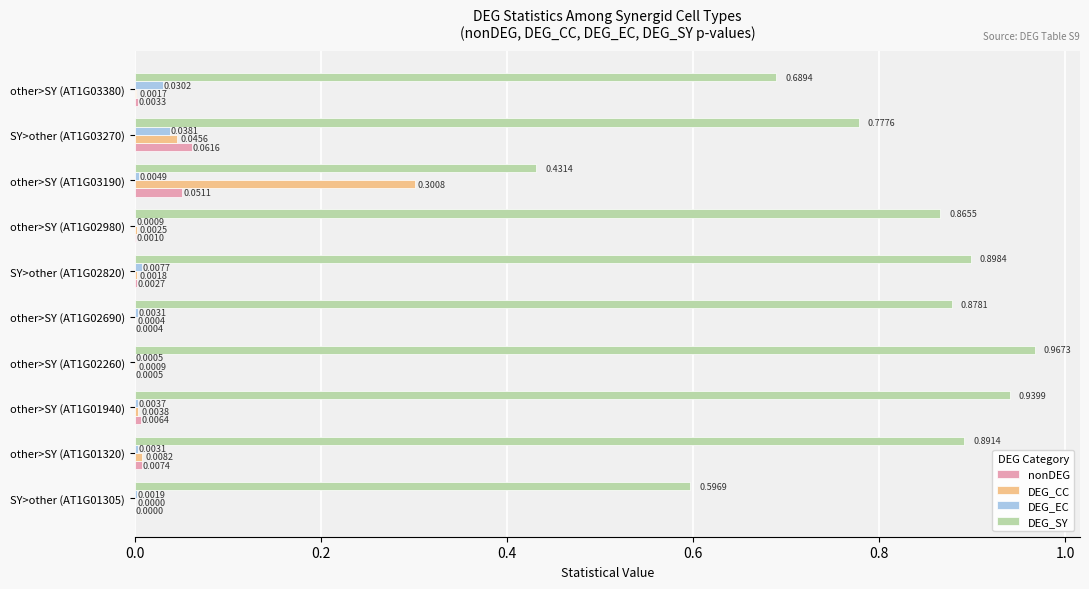

Which series has the largest total across all categories?

DEG_SY